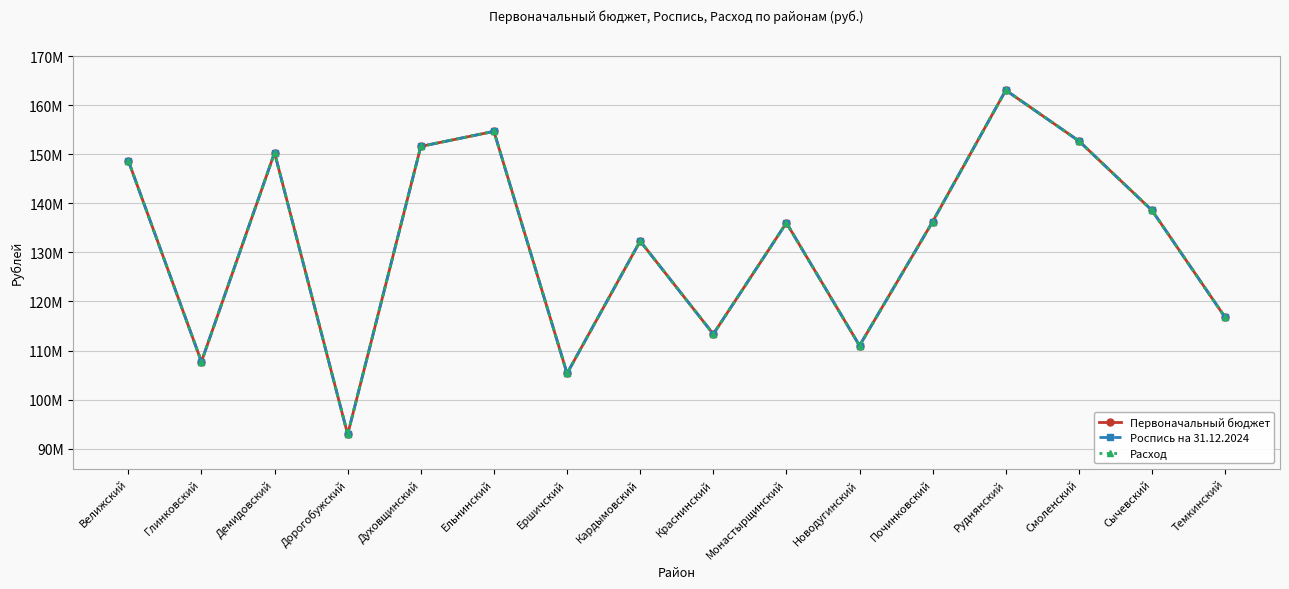

The value of Роспись на 31.12.2024 at Ершичский is 105320000. True or false?

True